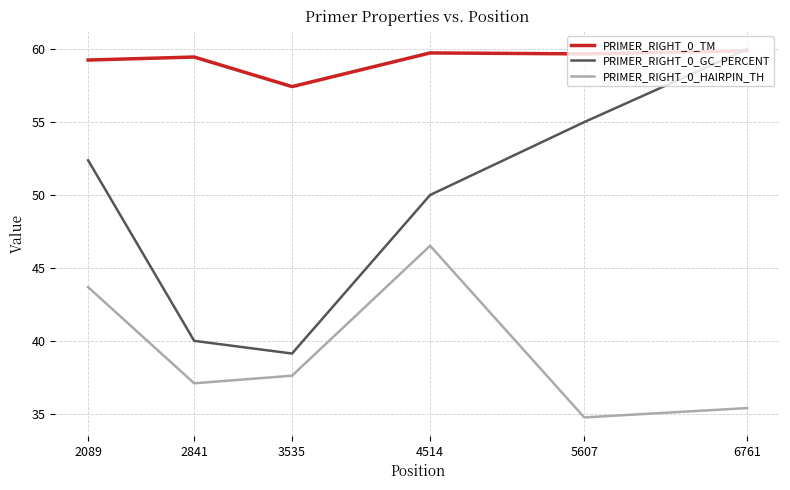

The PRIMER_RIGHT_0_GC_PERCENT series shows 86.0 at 5607. True or false?

False